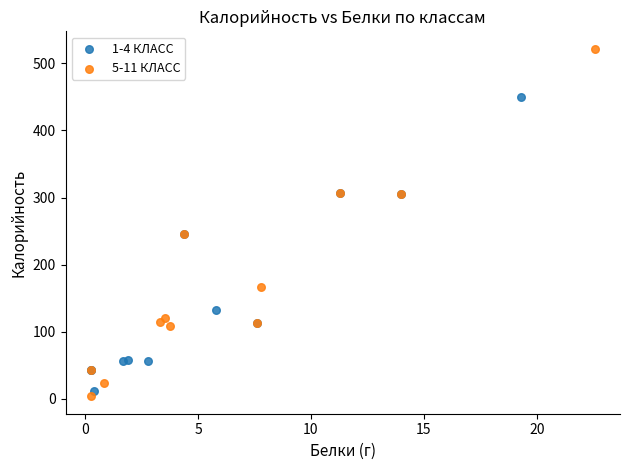

Which series contains the highest Y value?

5-11 КЛАСС